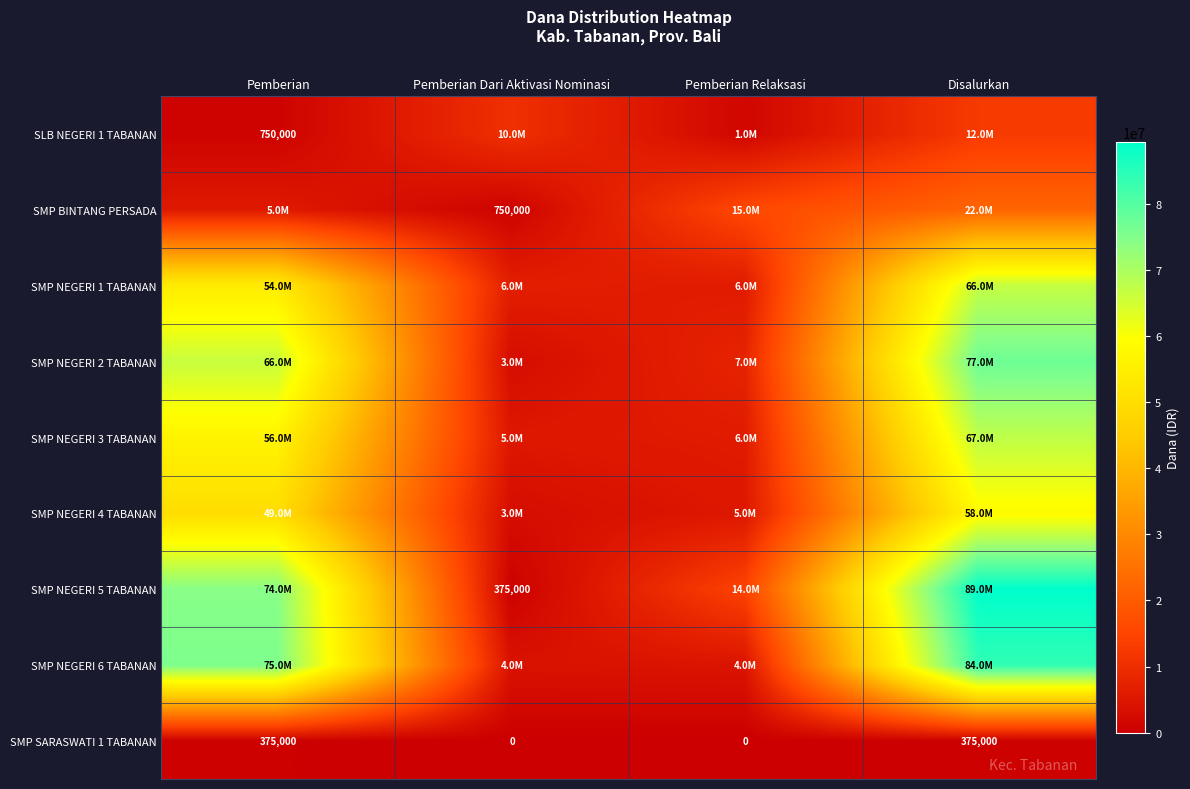

Is it true that SMP SARASWATI 1 TABANAN equals 197654 at Pemberian?

False